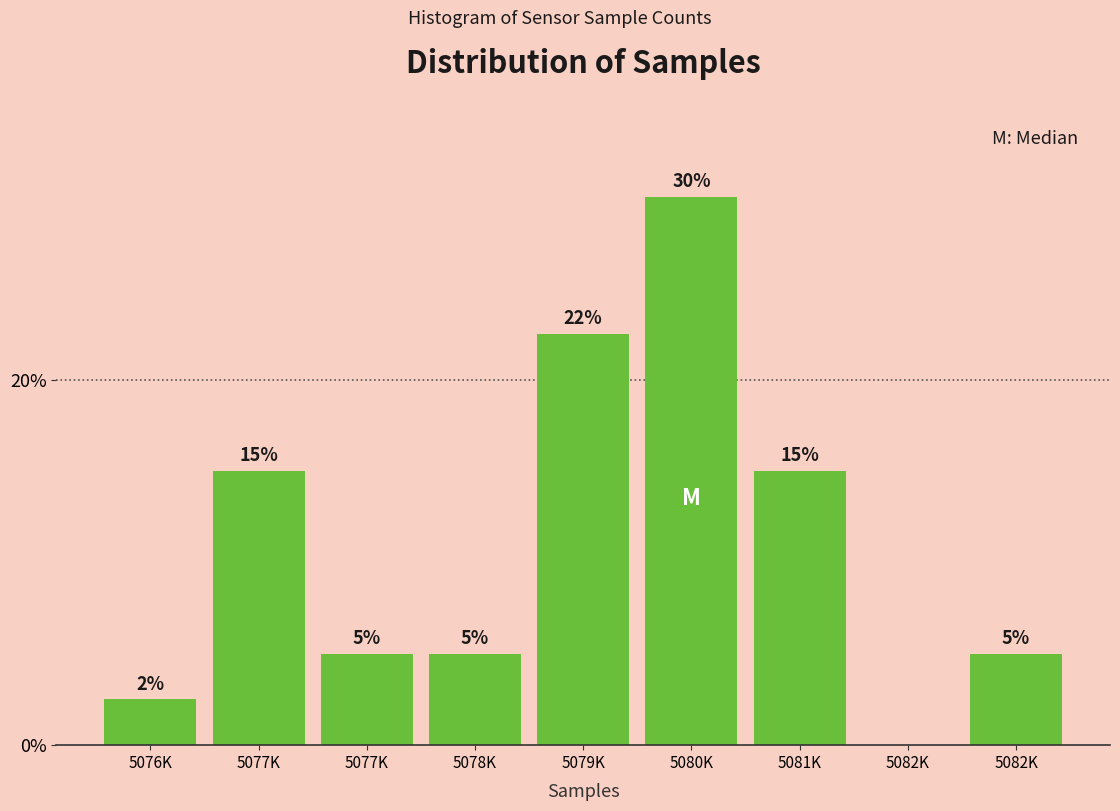

How many series are shown in this chart?

1